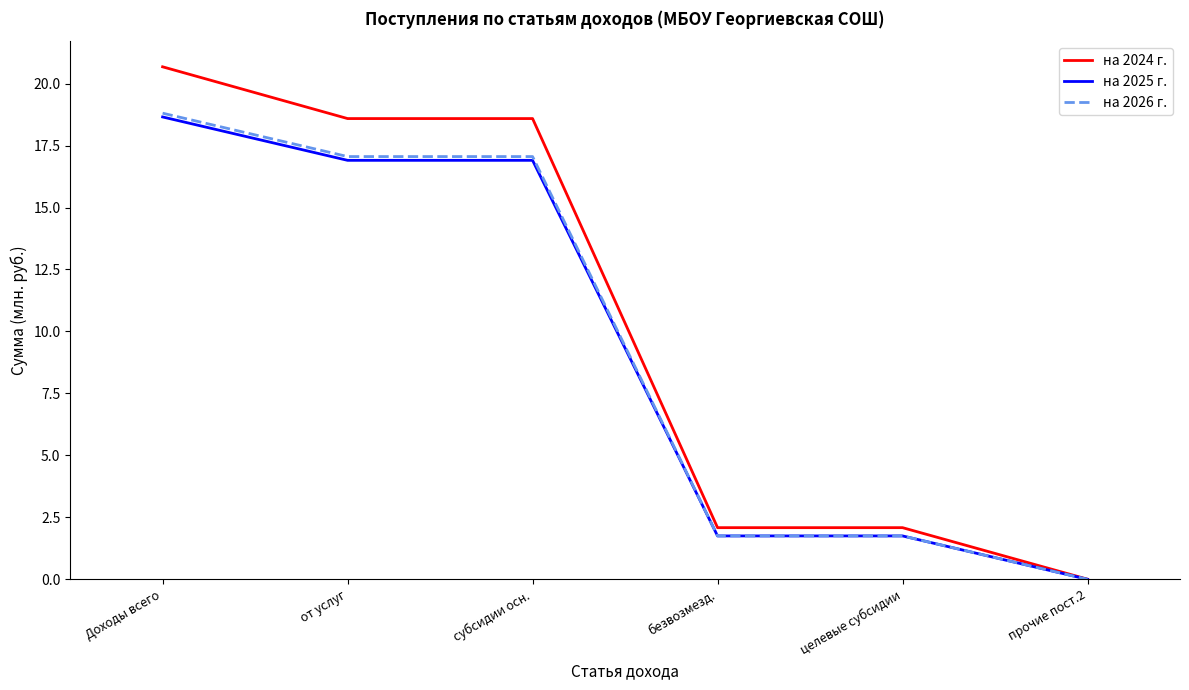

At which label does на 2024 г. first exceed 18?

Доходы всего